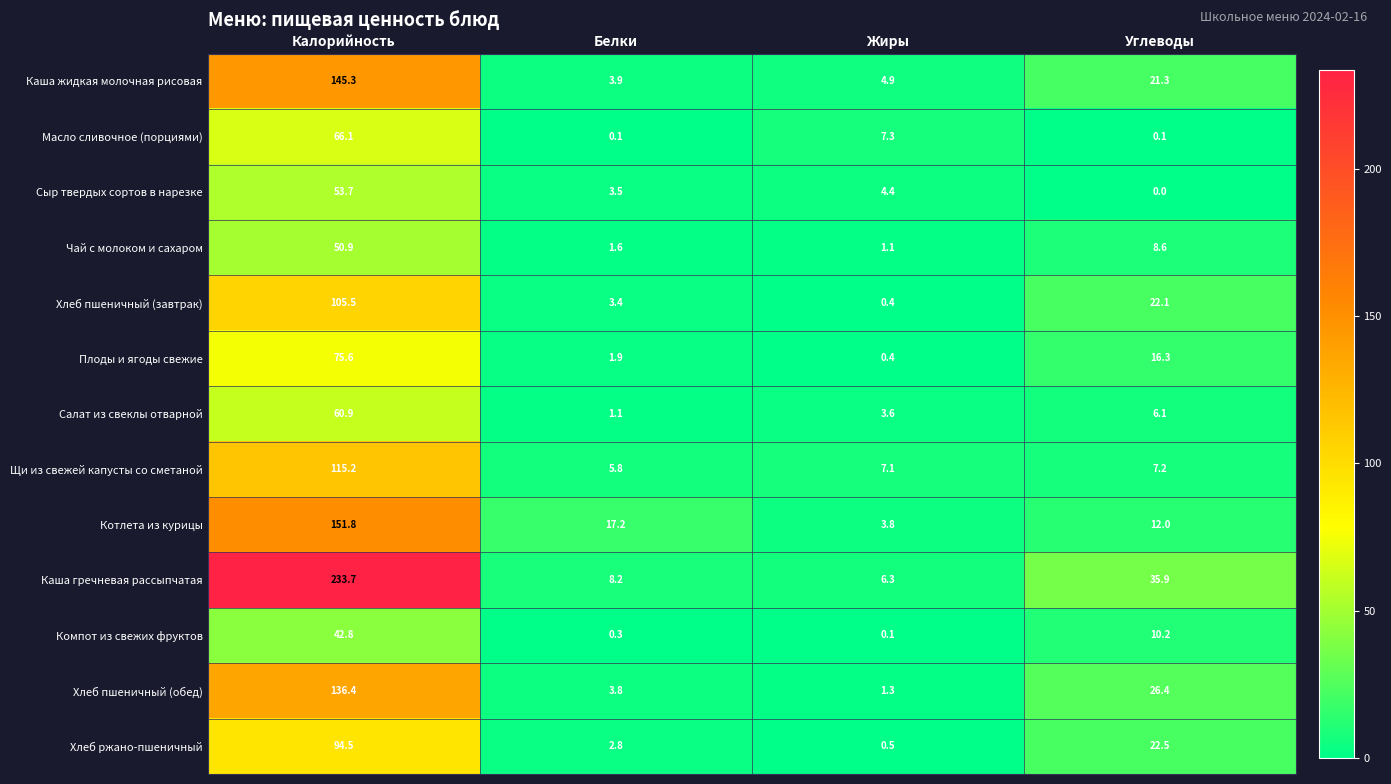

Rank the categories by Каша гречневая рассыпчатая value from lowest to highest.

Жиры, Белки, Углеводы, Калорийность